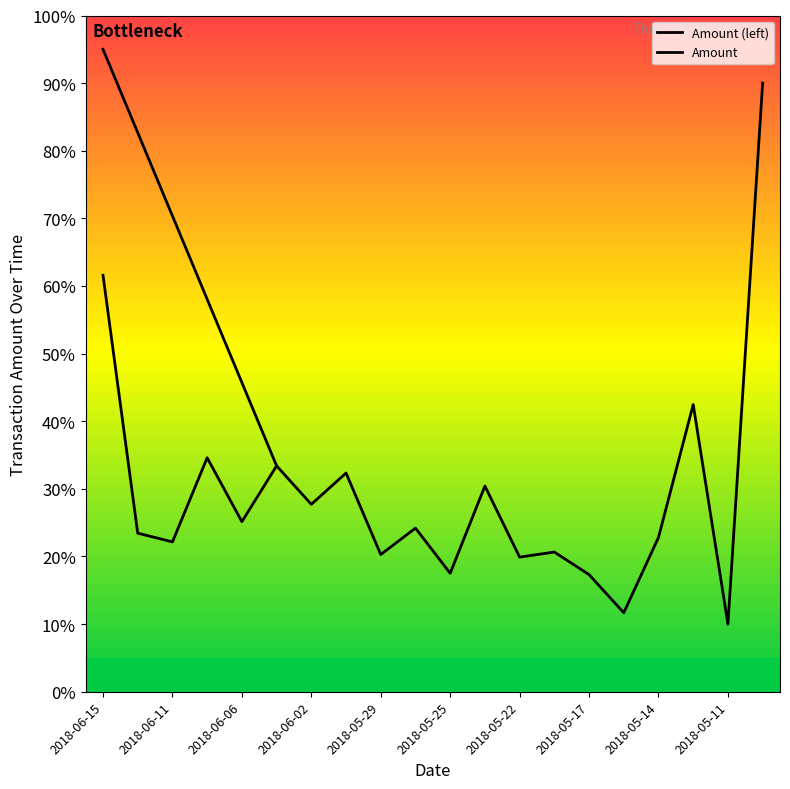

Approximately how many times larger is the value at 2018-06-04 compared to 2018-05-11?

3.3